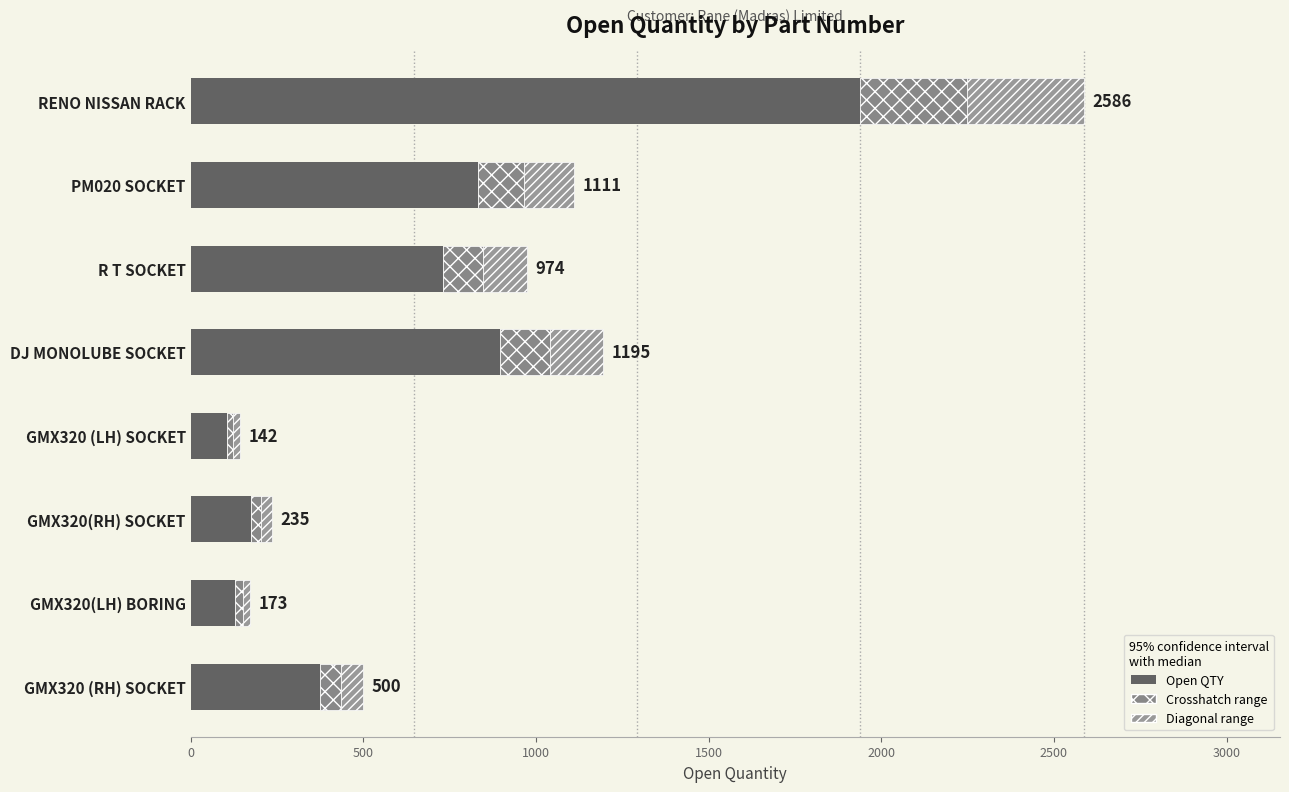

What is the difference between the maximum and minimum values?

1833.0